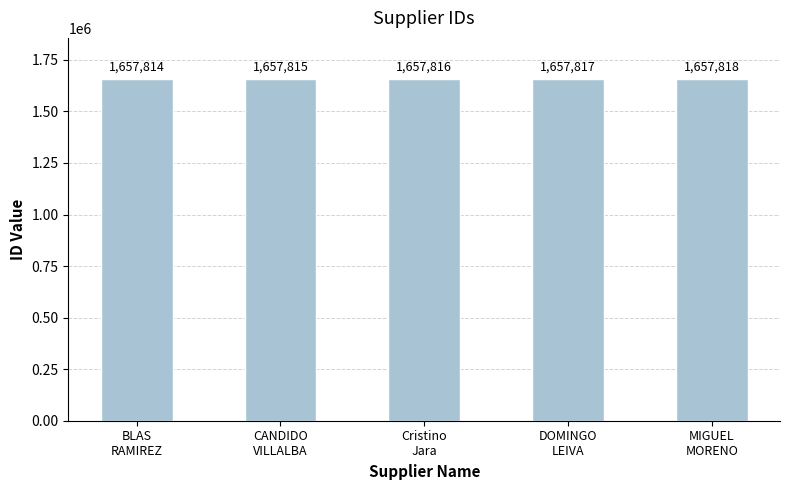

Reading left to right, list all the values displayed in this chart.

1657814	1657815	1657816	1657817	1657818